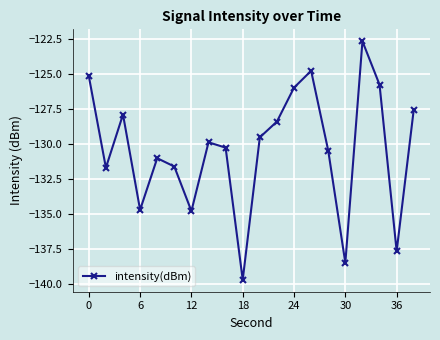

What is the minimum value shown in the chart?

-139.7